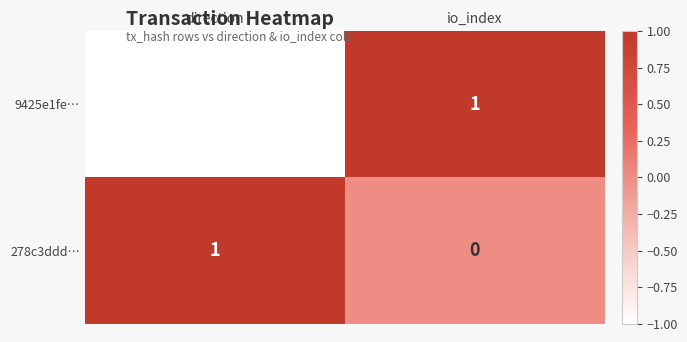

Which series changed the most between direction and io_index?

9425e1fe…